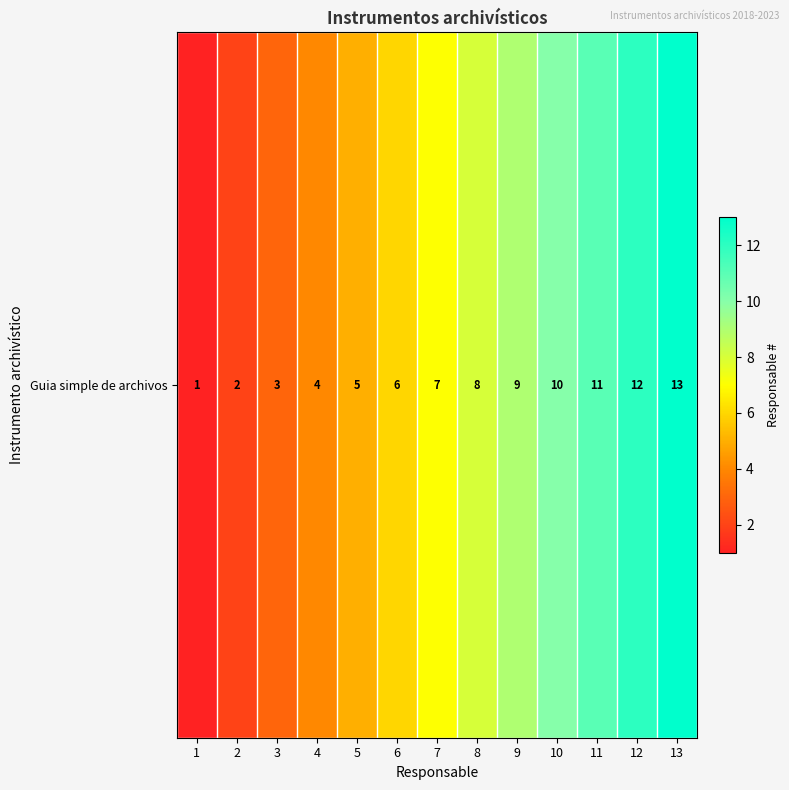

At which label does the data first exceed 7?

8